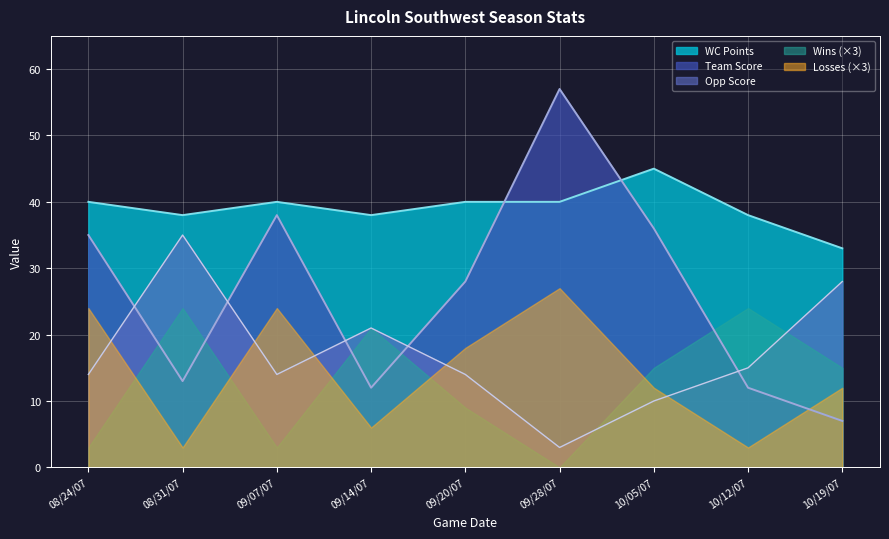

Count the number of categories in the chart.

9